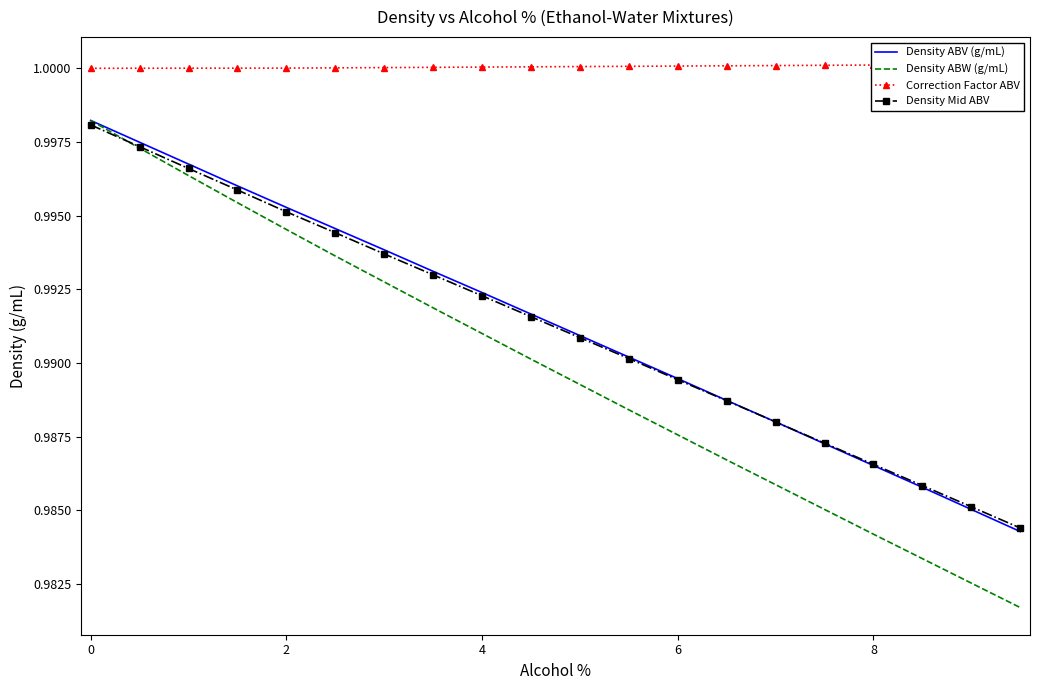

The value of Density Mid ABV at 2 is 1.0. True or false?

True